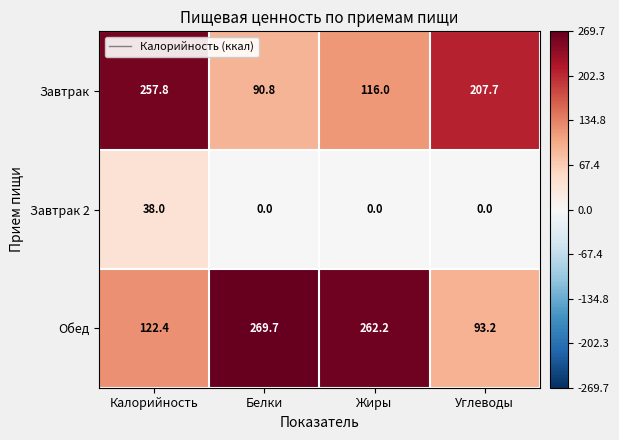

Which series changed the most between Жиры and Углеводы?

Обед